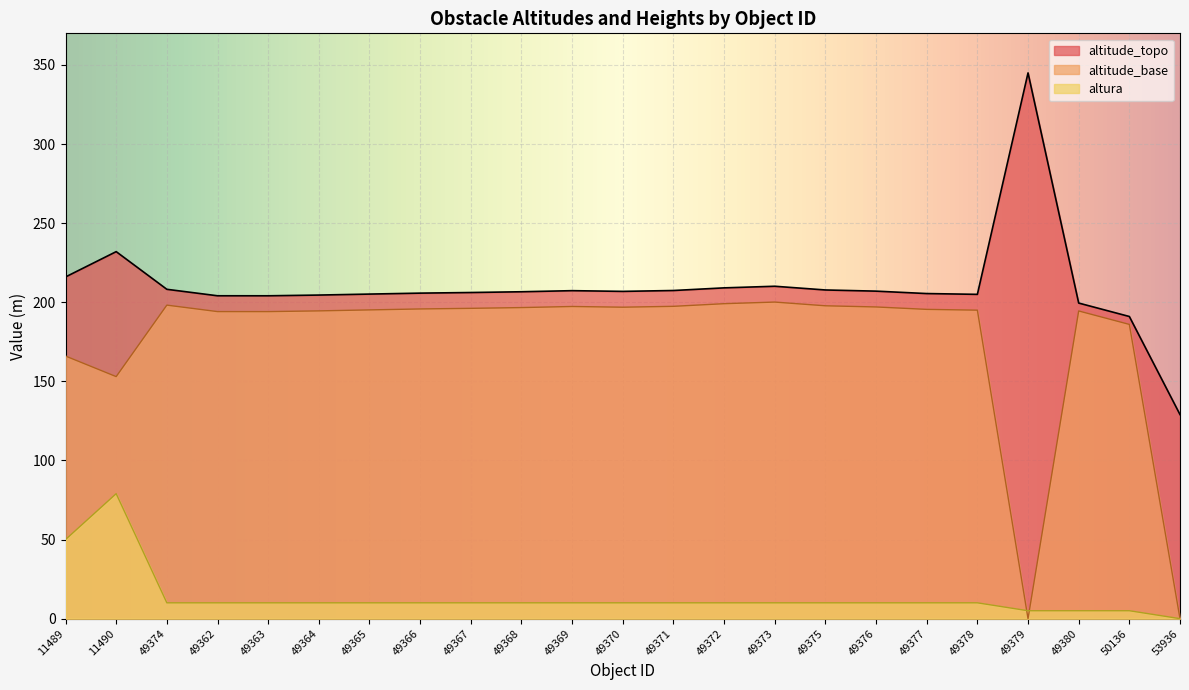

List the series in order of their peak value, highest first.

altitude_topo, altitude_base, altura